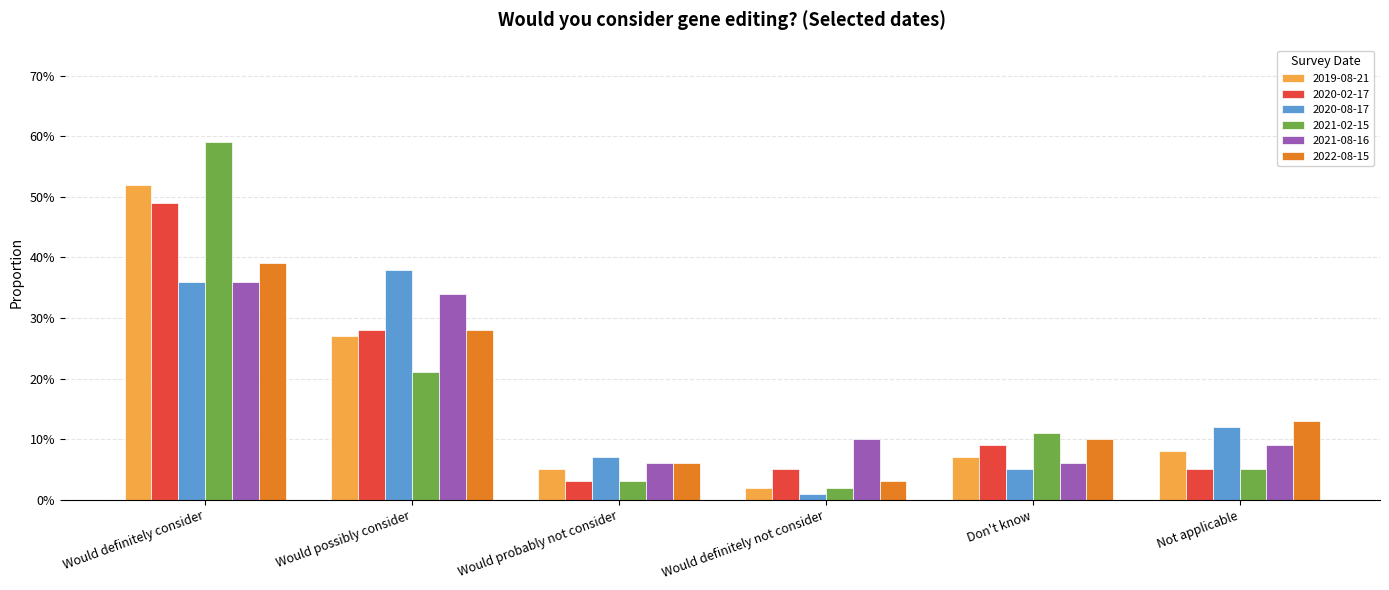

Does the chart contain any negative values?

No